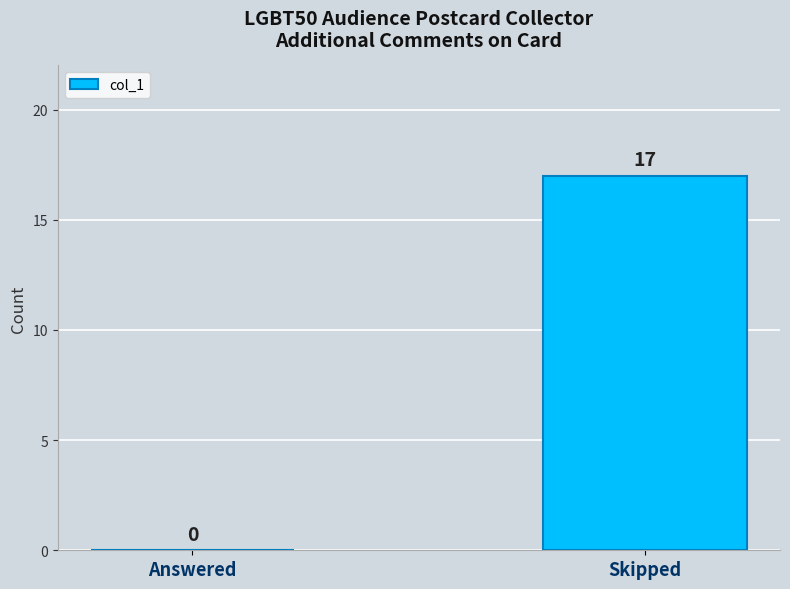

Which has a higher value, Answered or Skipped?

Skipped